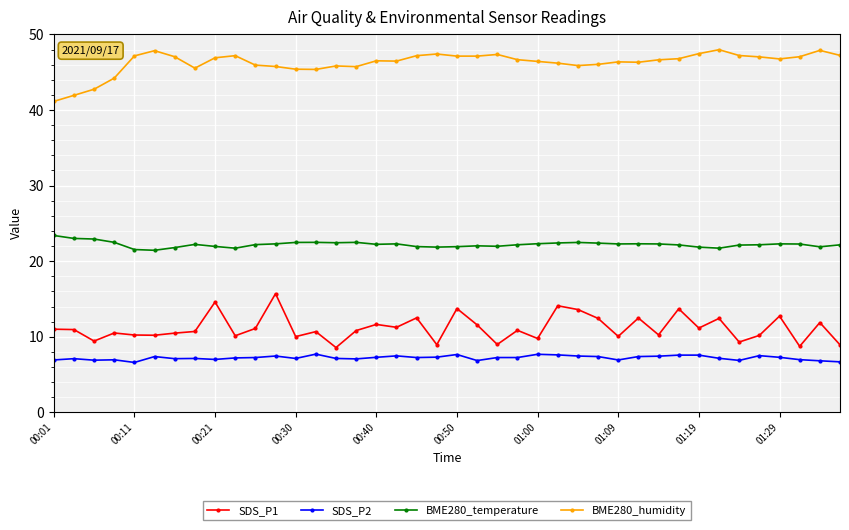

What is the sum of all SDS_P2 values?

288.6